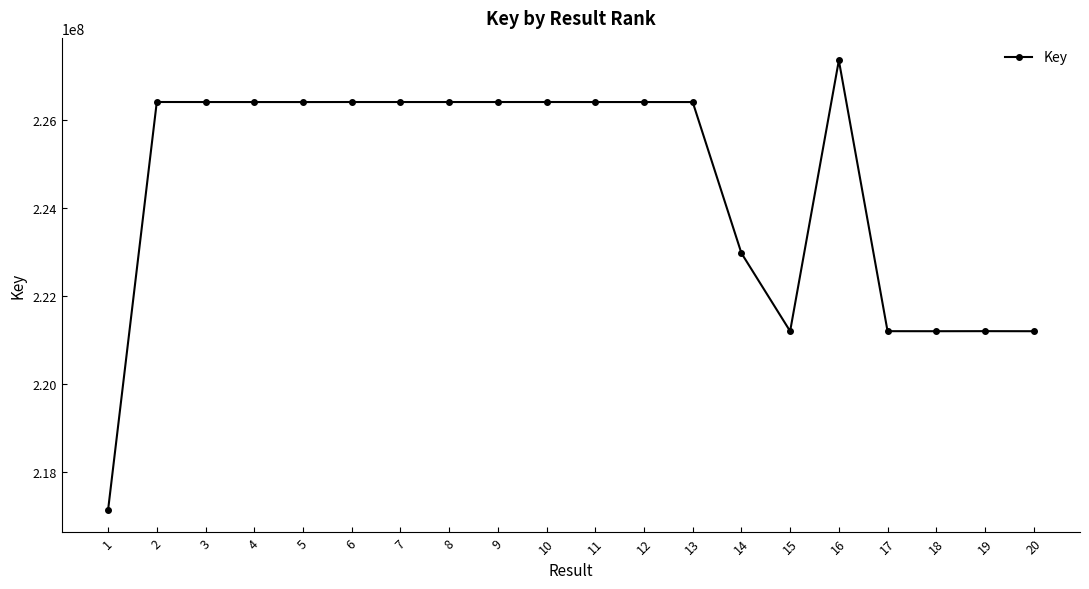

What is the minimum value shown in the chart?

217140519